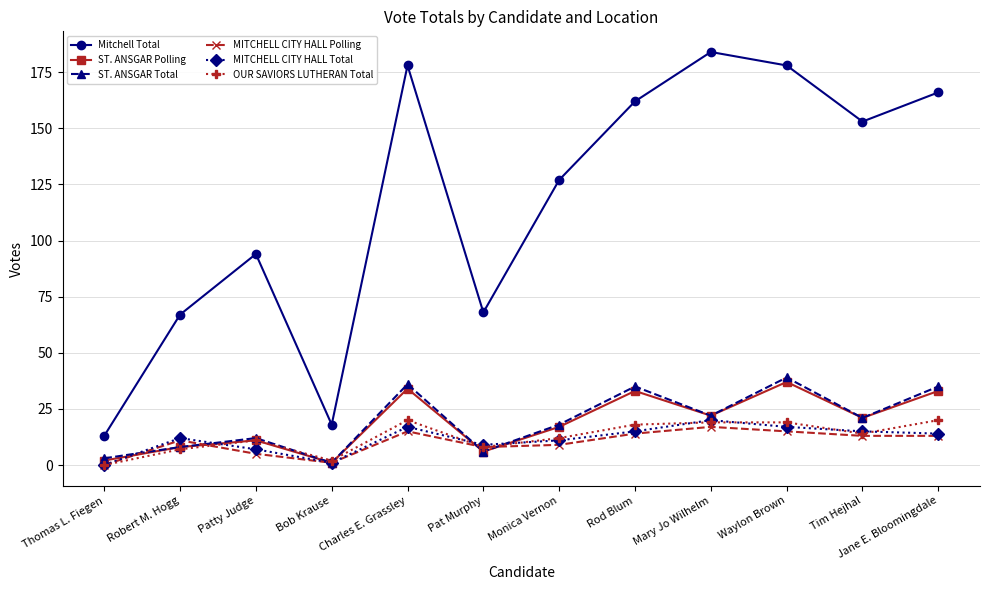

Between Waylon Brown and Jane E. Bloomingdale, which series saw the biggest shift?

Mitchell Total